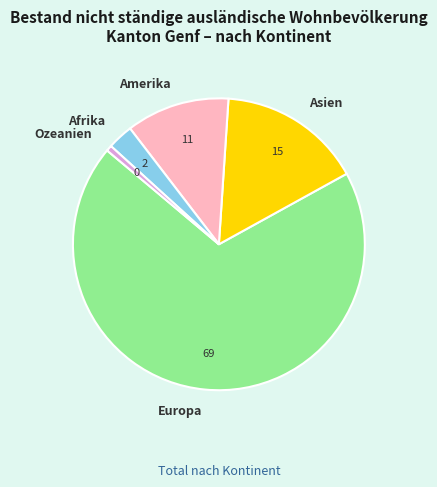

The Europa slice represents 69% of the pie. True or false?

True